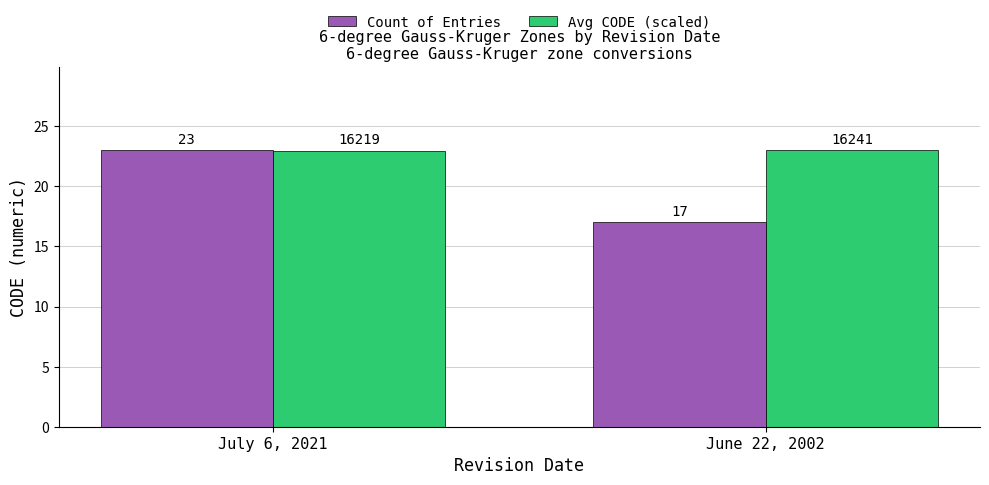

What is the average value of the Avg CODE (scaled) series?

23.0